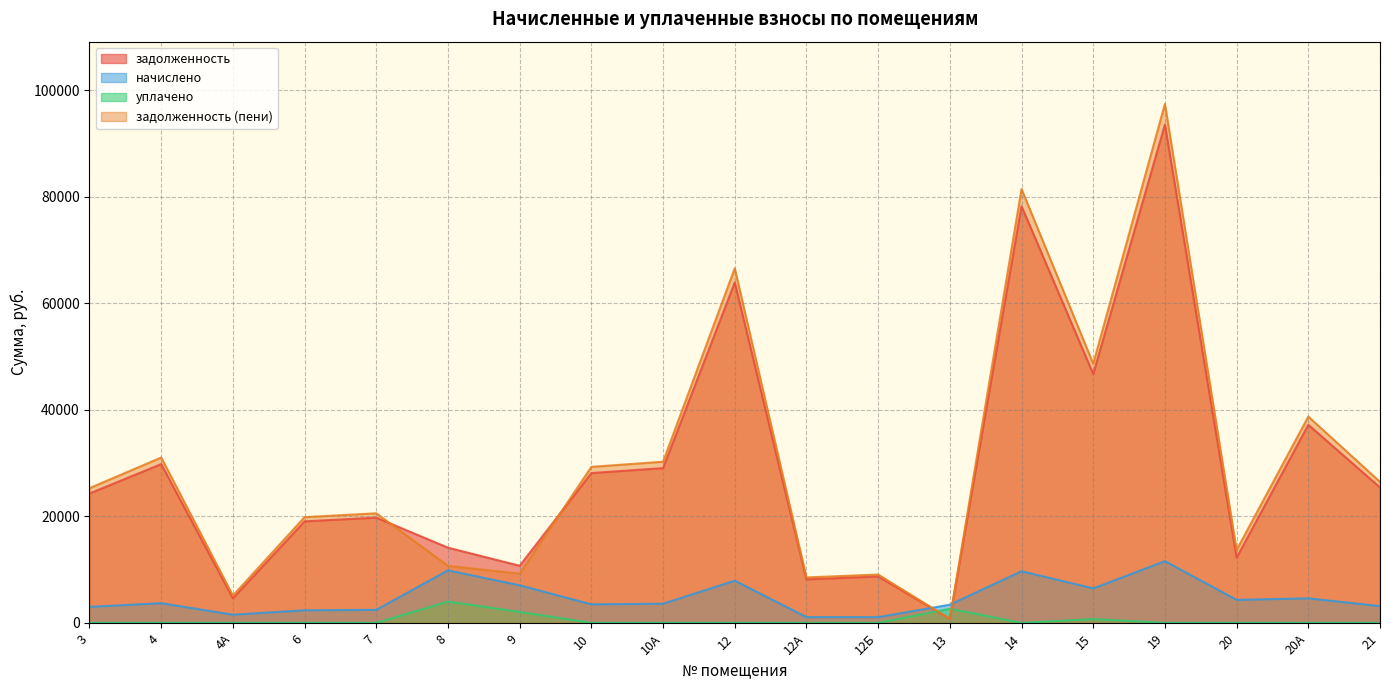

Where does the задолженность series first go above 24297?

3